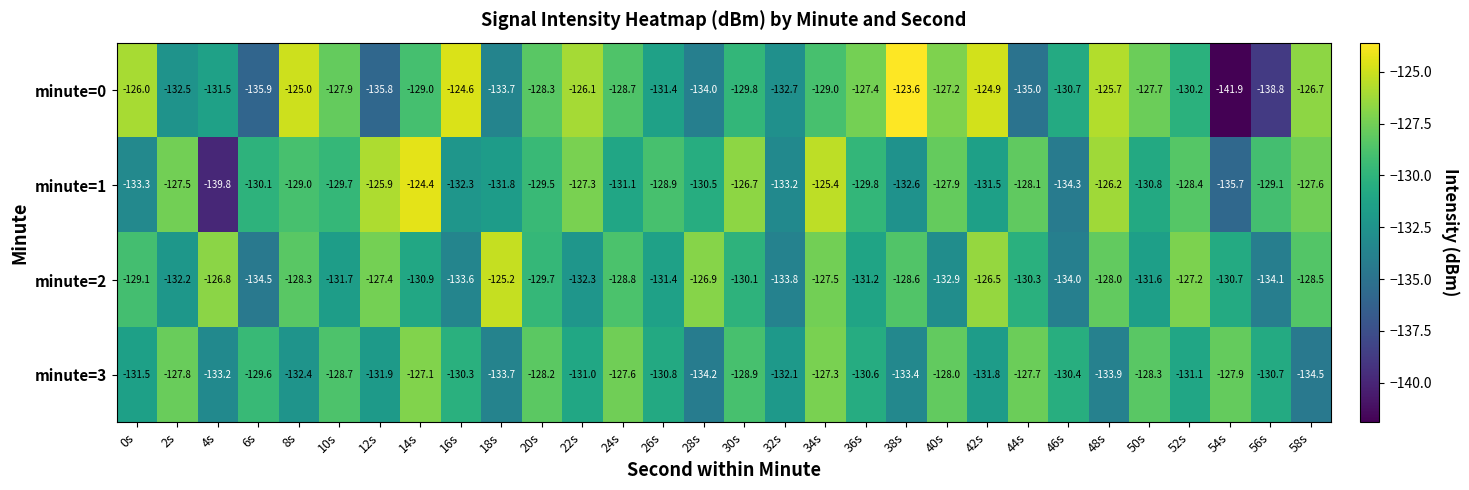

At 54s, list the series in order from smallest to largest.

minute=0, minute=1, minute=2, minute=3